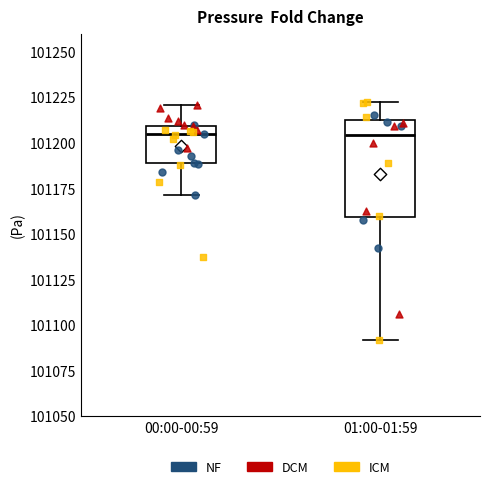

Reading left to right, transcribe this box plot: for each box, give where its median line is, the range the box spans, and where its two whiskers end, as read against the y-axis. The values are not printed on the chart, so give them approximately, as read against the axis.

00:00-00:59: median 101205, box 101190 to 101210, whiskers 101170 to 101220
01:00-01:59: median 101205, box 101160 to 101210, whiskers 101090 to 101225